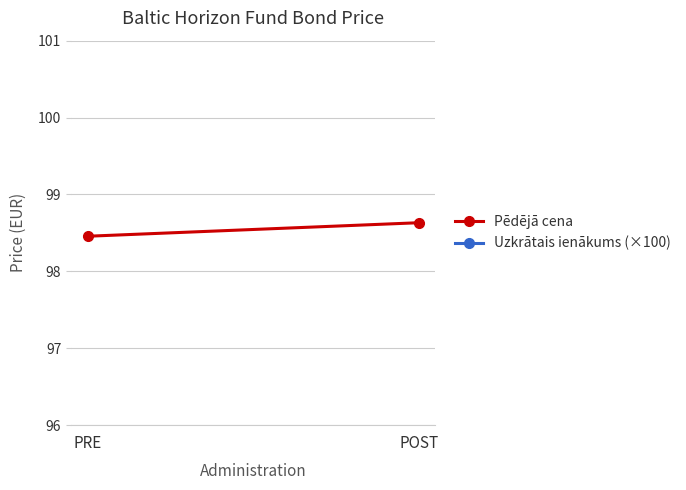

The value of Uzkrātais ienākums (×100) at PRE is 117.9. True or false?

False